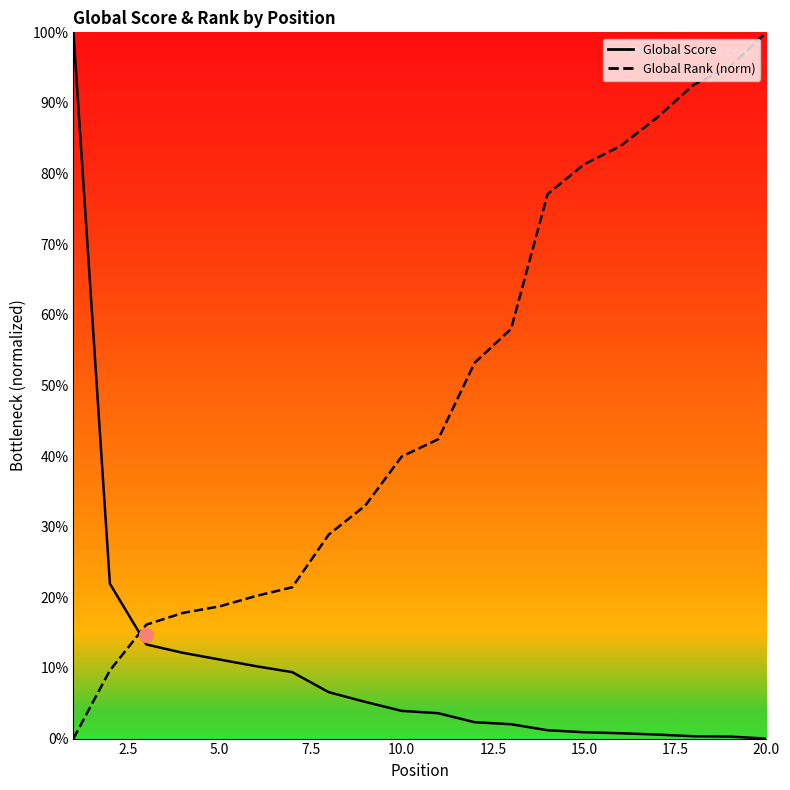

How many lines are shown in the chart?

2